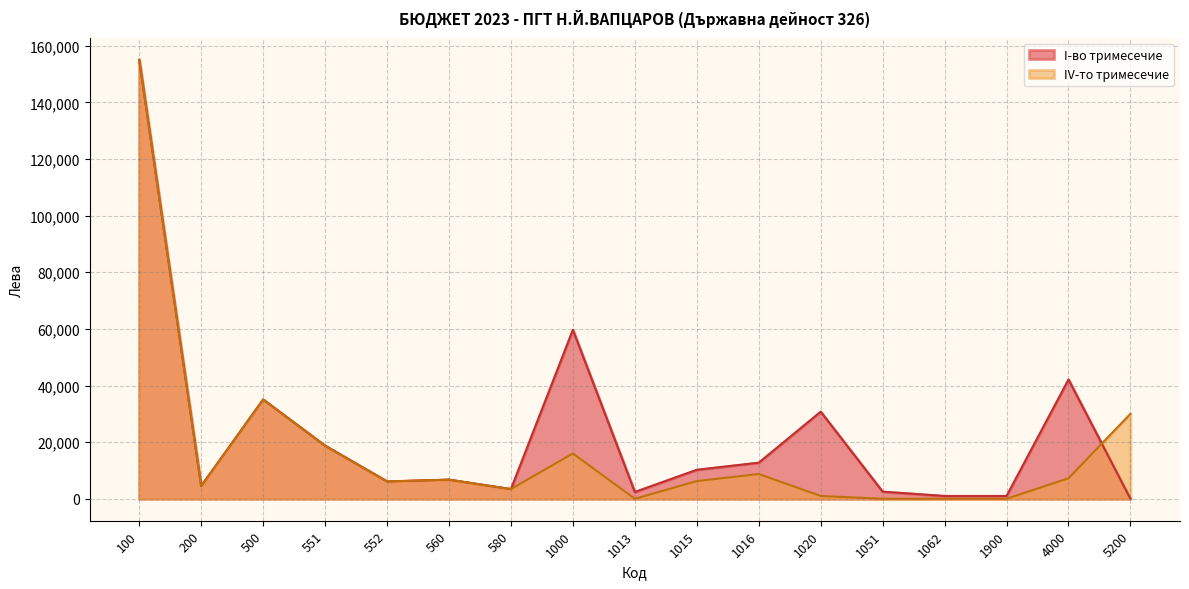

Where do I-vo tримесечие and IV-to тримесечие first cross each other?

4000 and 5200